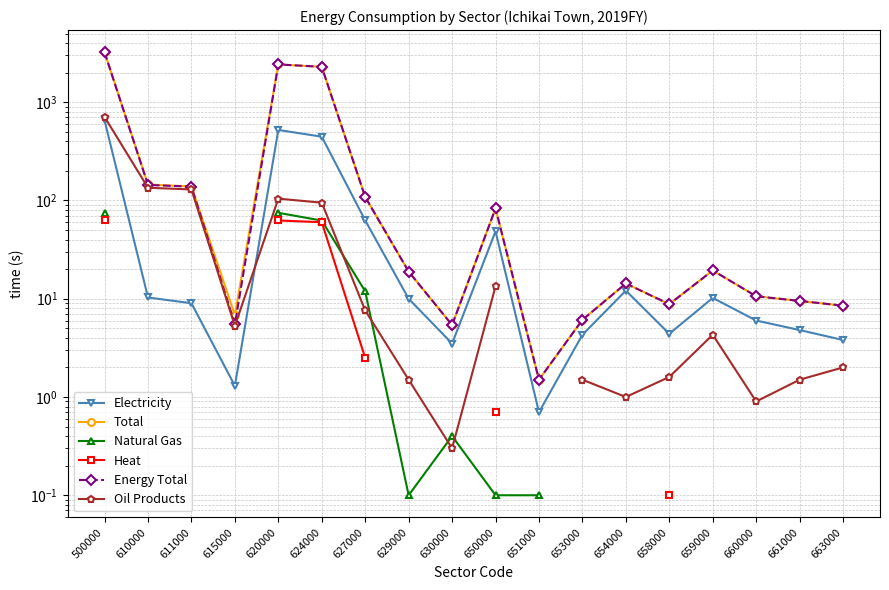

What is the minimum value shown in the chart?

0.1